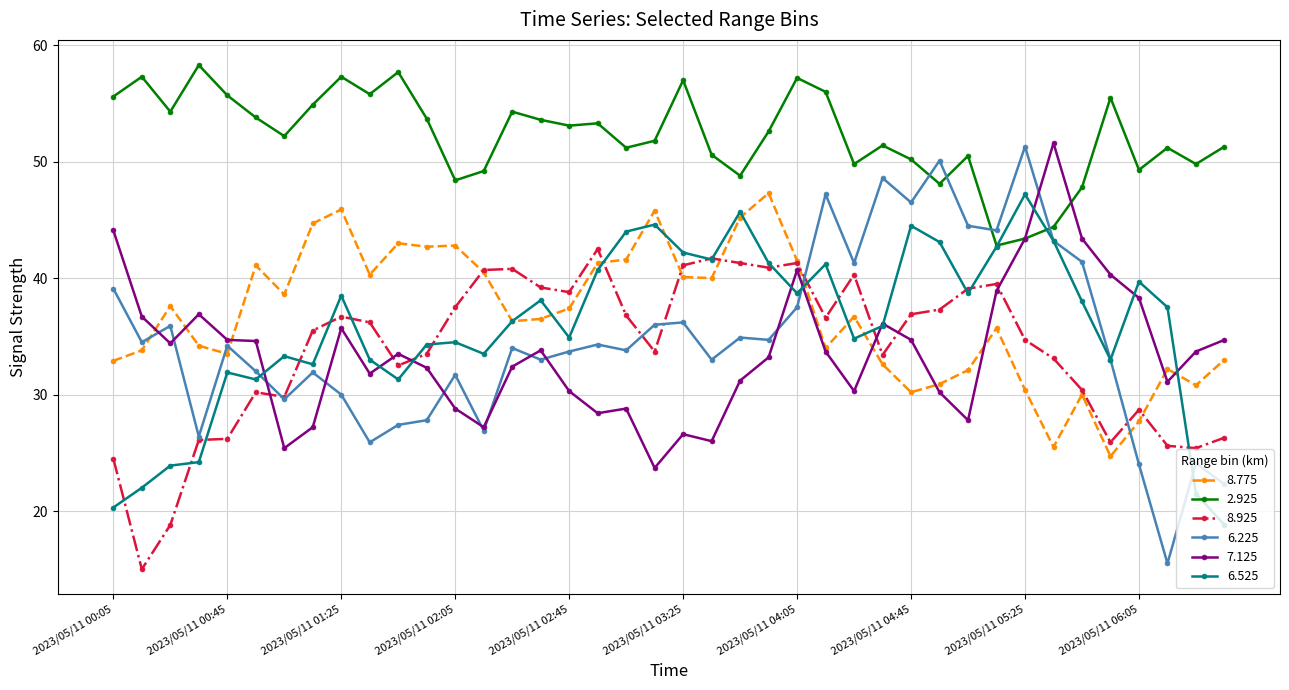

What is the value of the 6.225 point at the 33rd from the left?

51.3